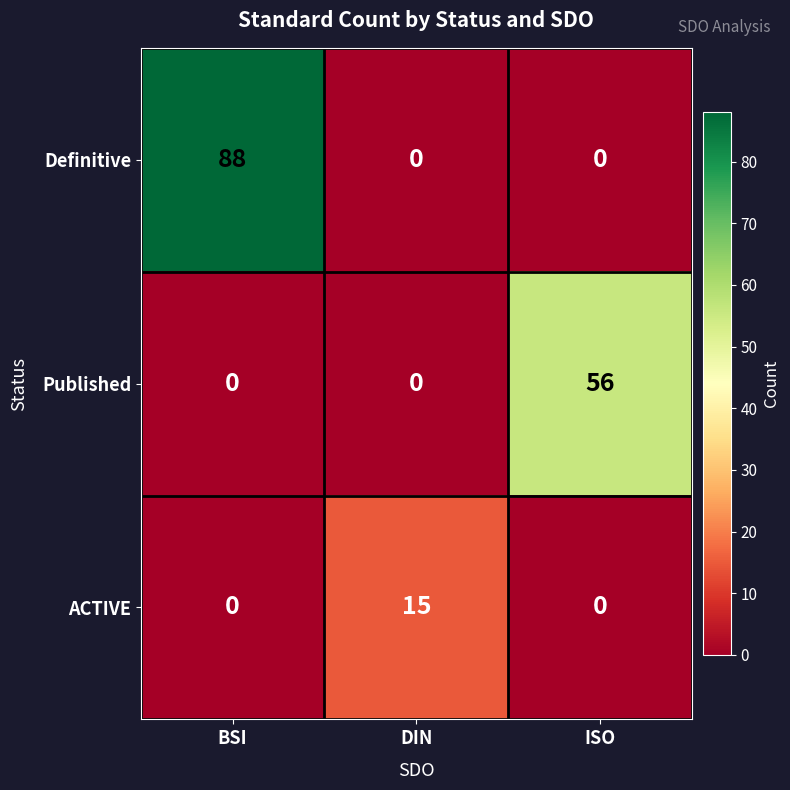

At how many categories does at least one series exceed 27?

2